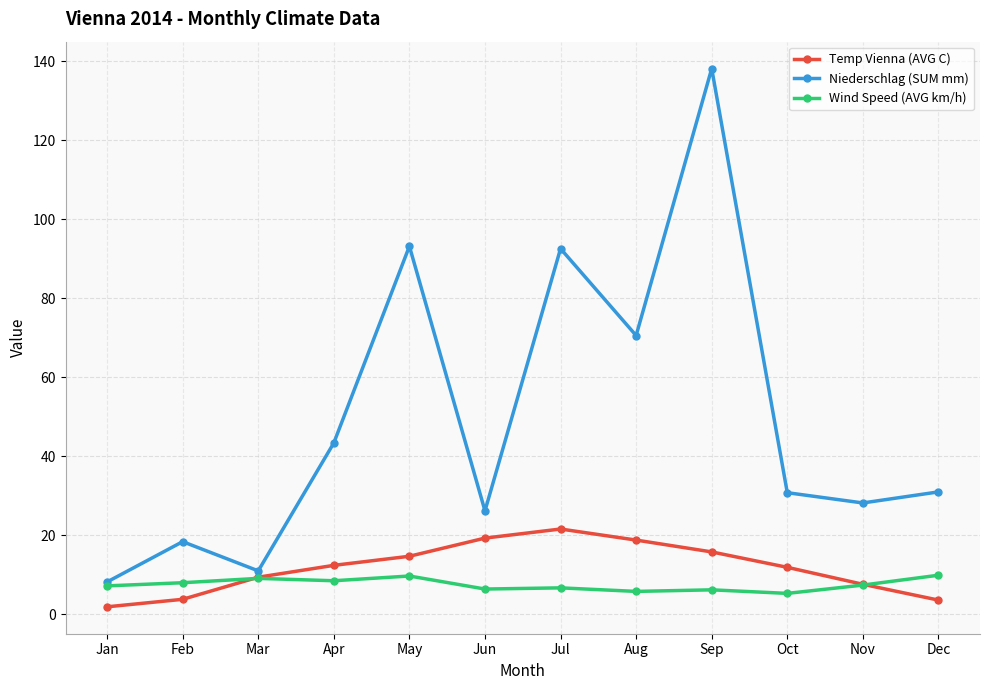

At how many categories does at least one series exceed 70?

4